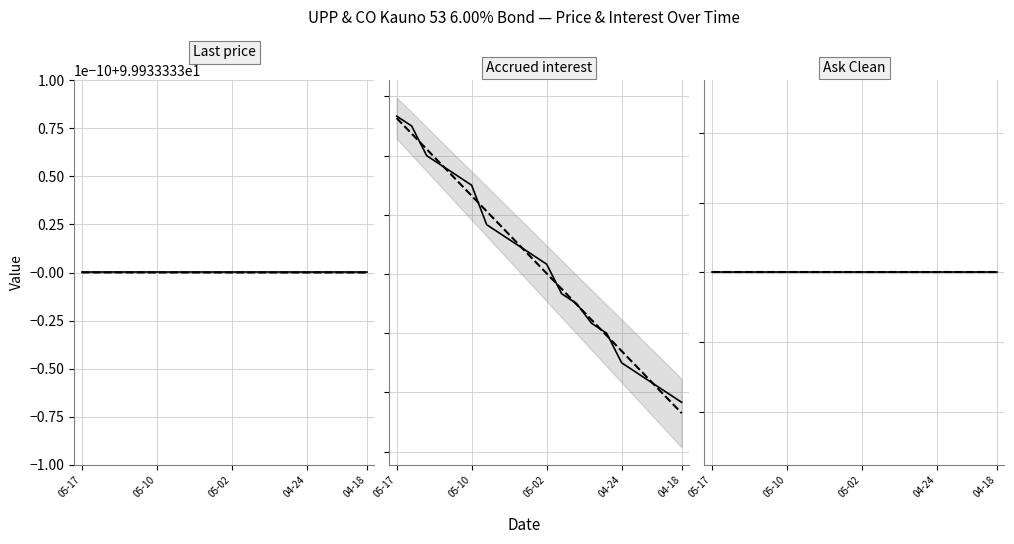

Does the chart display data point markers on the line(s)?

No